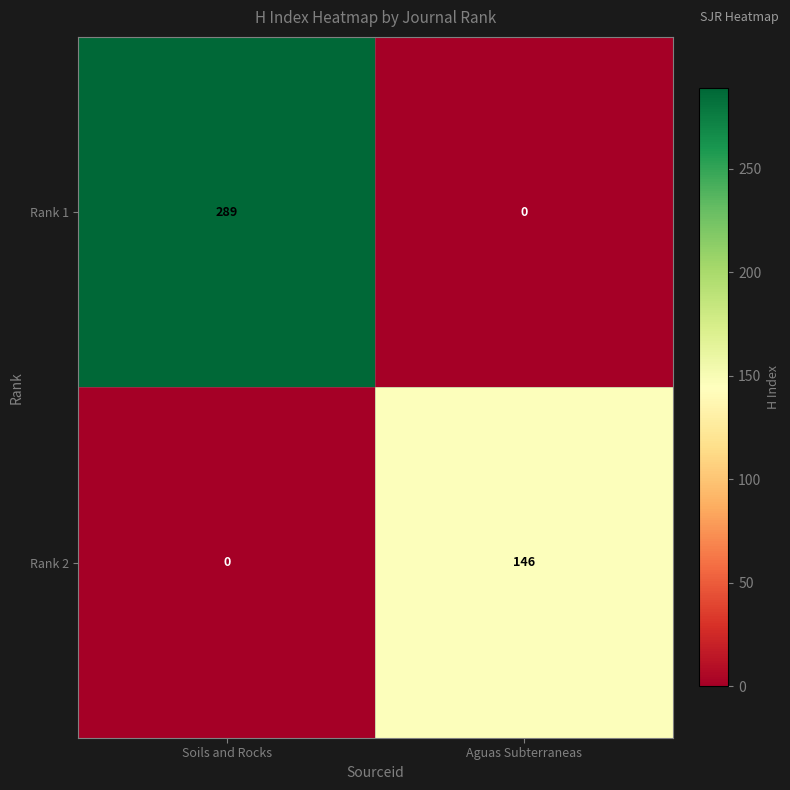

How many categories are shown in the chart?

2